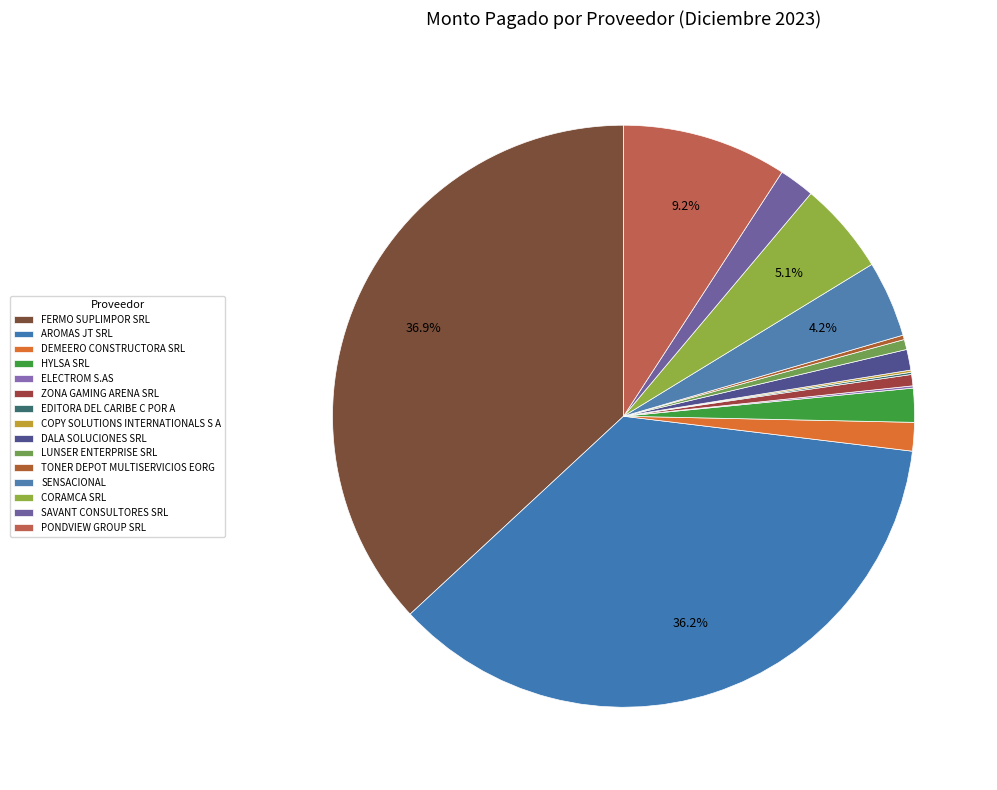

Is it true that ZONA GAMING ARENA SRL is 1% of the pie?

True